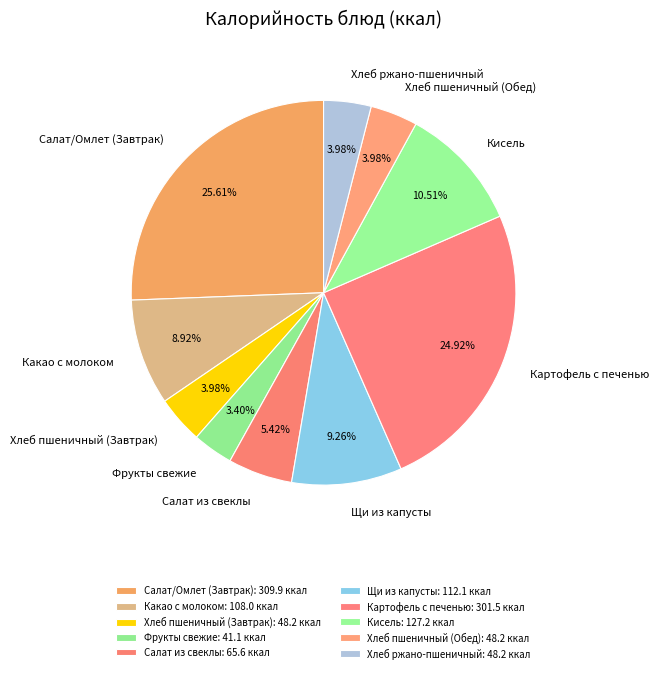

True or false: Какао с молоком accounts for 9% of the total.

True